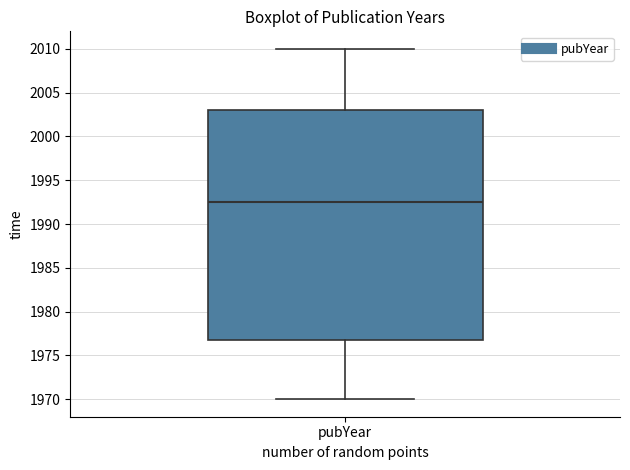

Transcribe this box plot: give where the median line is, the range the box spans, and where the two whiskers end, as read against the y-axis. The values are not printed on the chart, so give them approximately, as read against the axis.

median 1992.5, box 1977.0 to 2003.0, whiskers 1970.0 to 2010.0